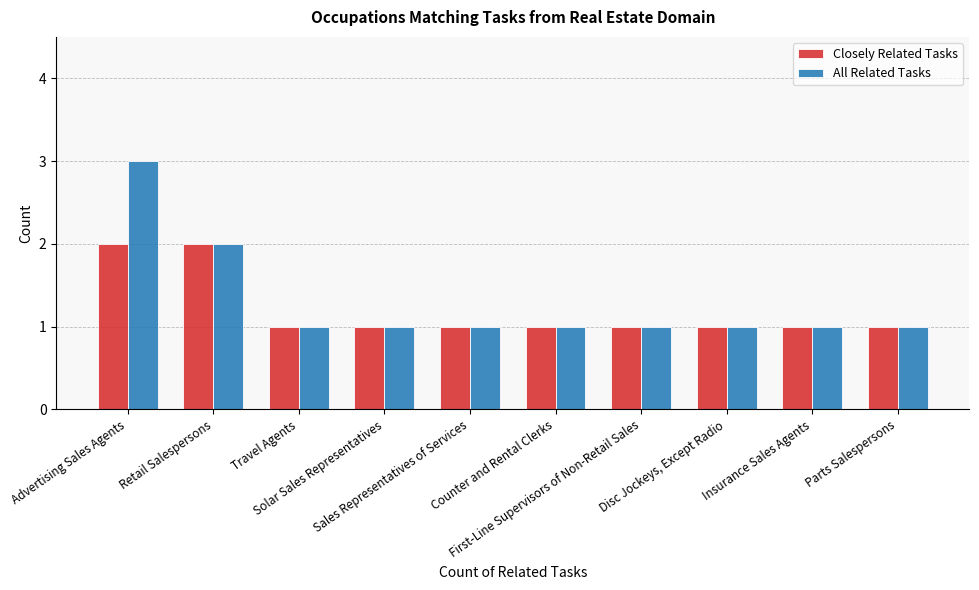

The value of Closely Related Tasks at Parts Salespersons is 2. True or false?

False